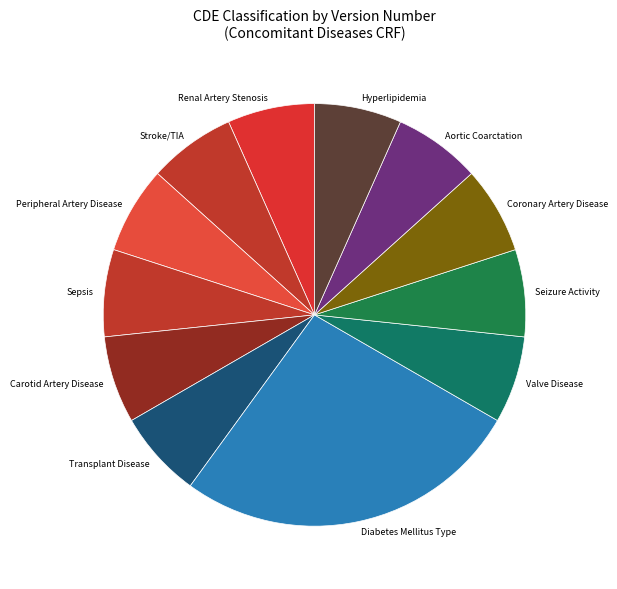

How many slices are in this pie chart?

12